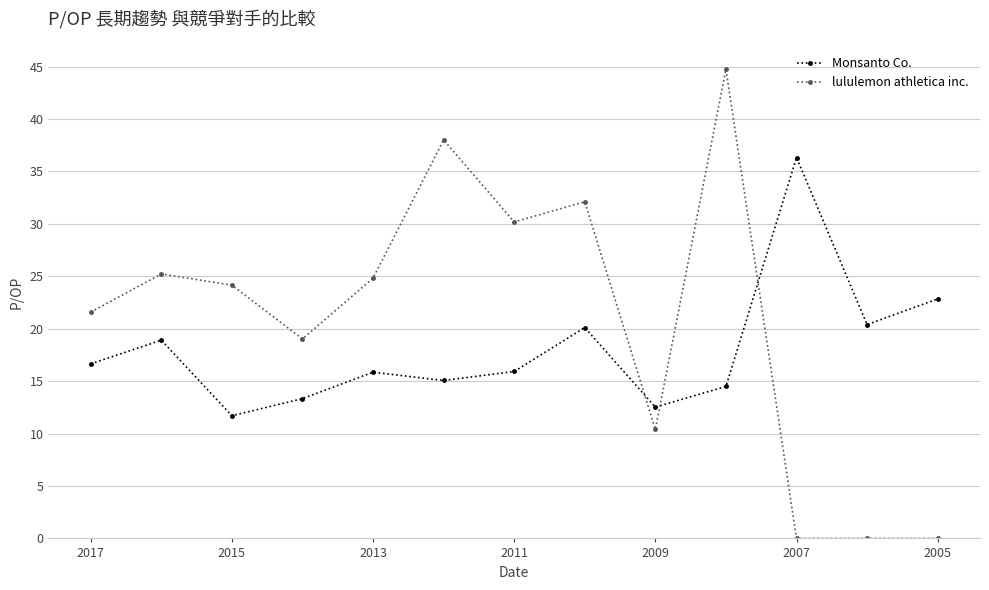

How many data points in lululemon athletica inc. are above 24?

7